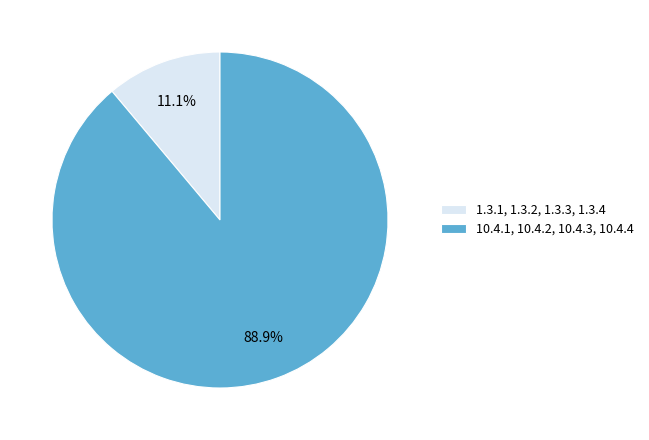

Which slice represents more than half of the pie?

10.4.1, 10.4.2, 10.4.3, 10.4.4